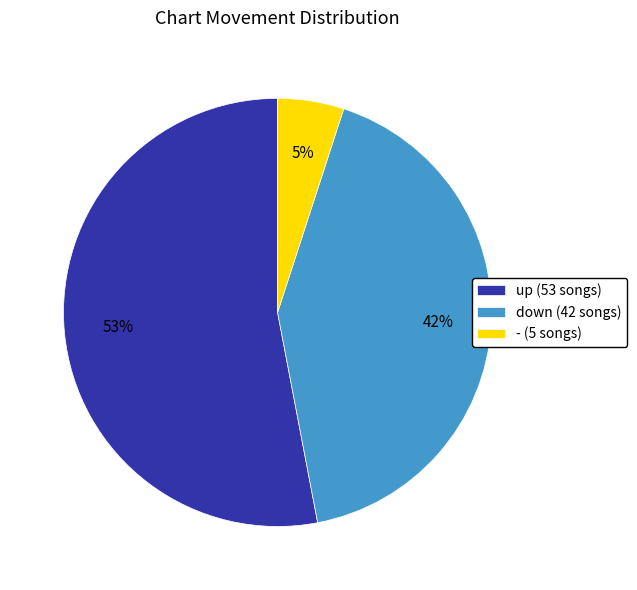

Is - the majority of the pie?

No